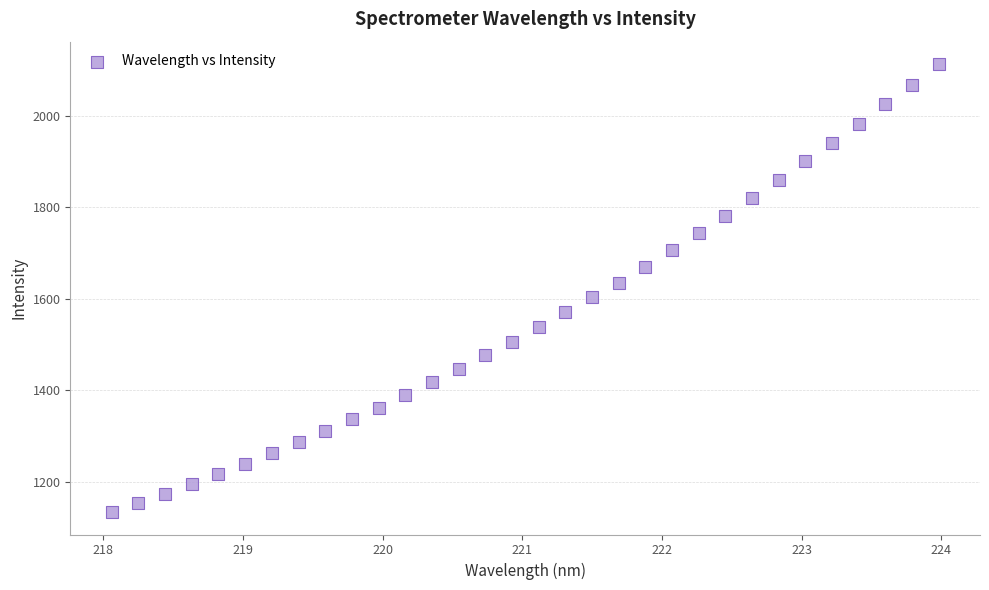

What is the range of X values (max minus min)?

5.9